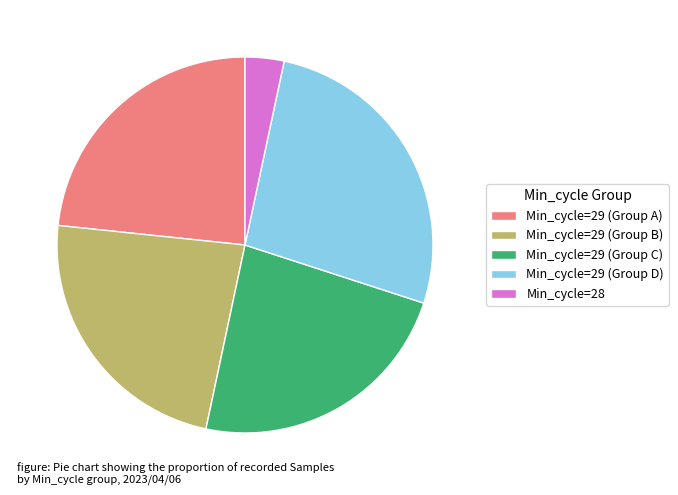

Approximately how many times larger is the value at Min_cycle=29 (Group C) compared to Min_cycle=29 (Group D)?

0.9